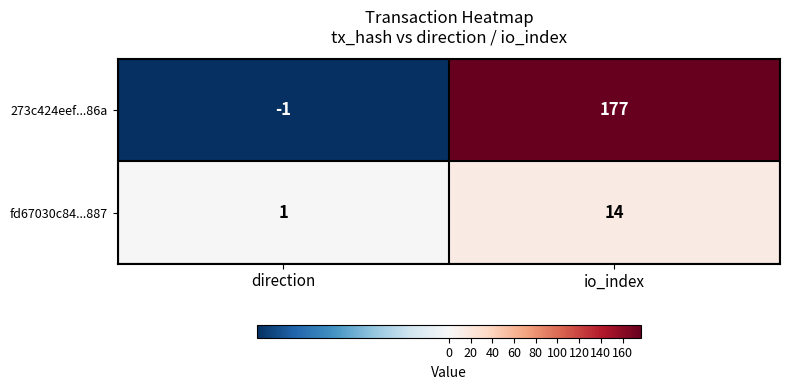

How many positive values does the 273c424eef...86a series have?

1